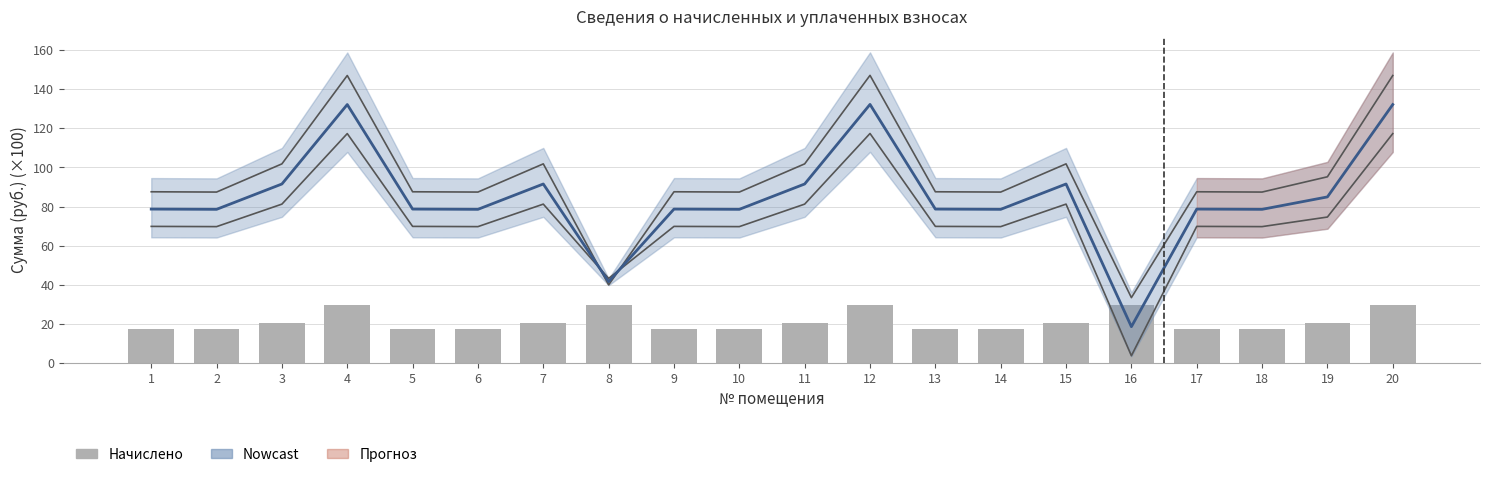

Where is начислено nearest to the value 23?

3